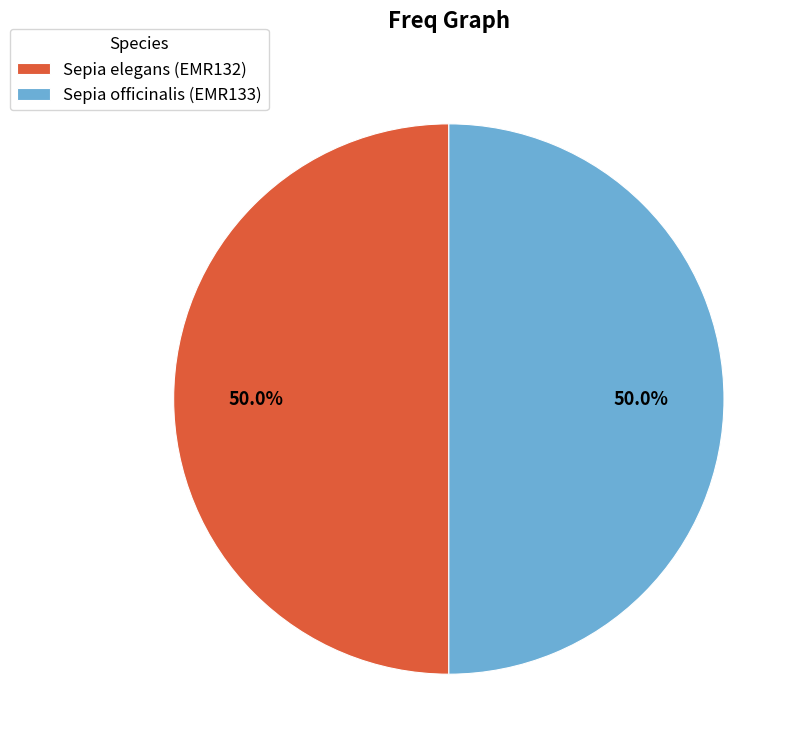

The Sepia elegans (EMR132) slice represents 50% of the pie. True or false?

True